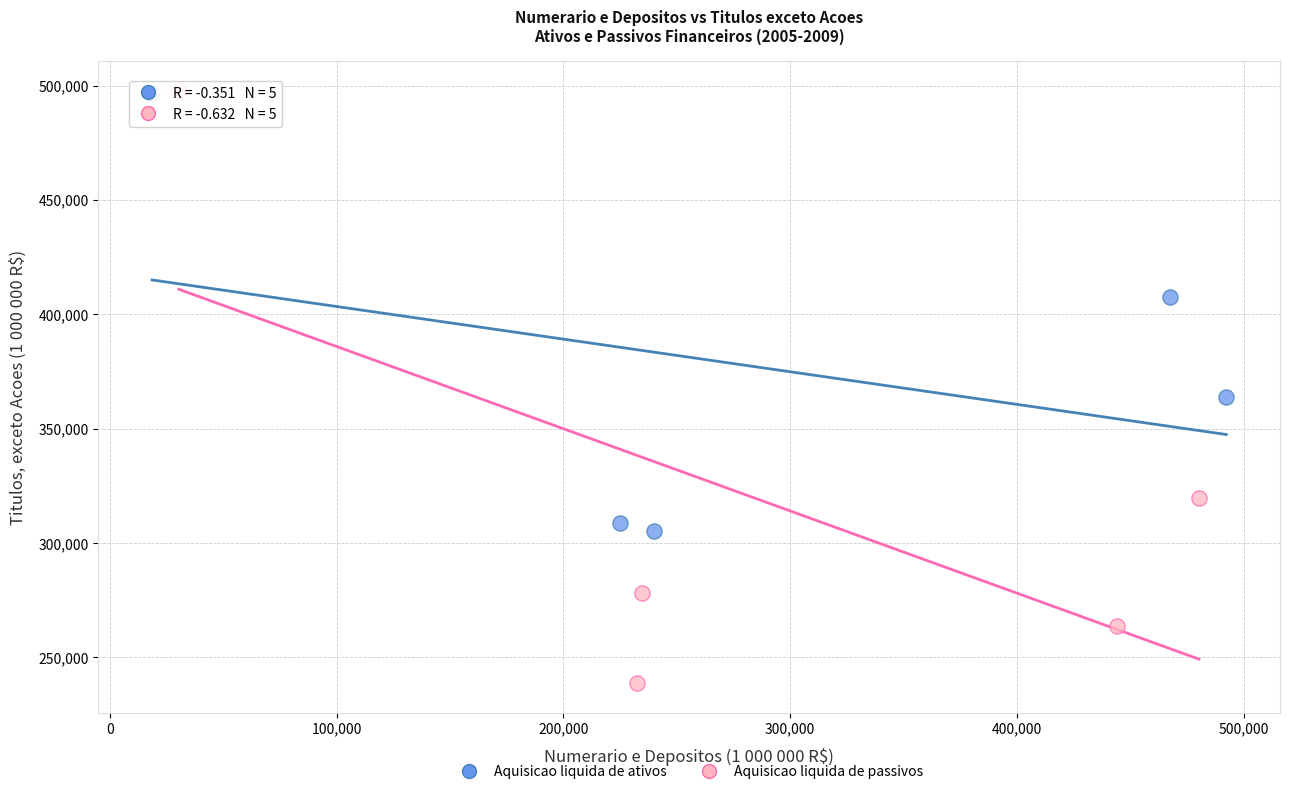

Which series reaches the minimum Y coordinate?

Aquisicao liquida de passivos